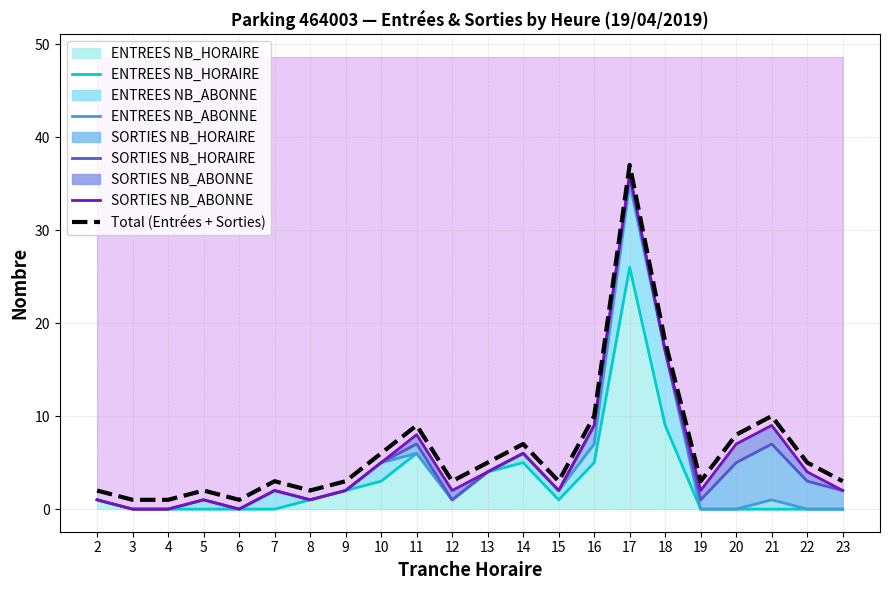

How many values in ENTREES NB_HORAIRE are above zero?

12